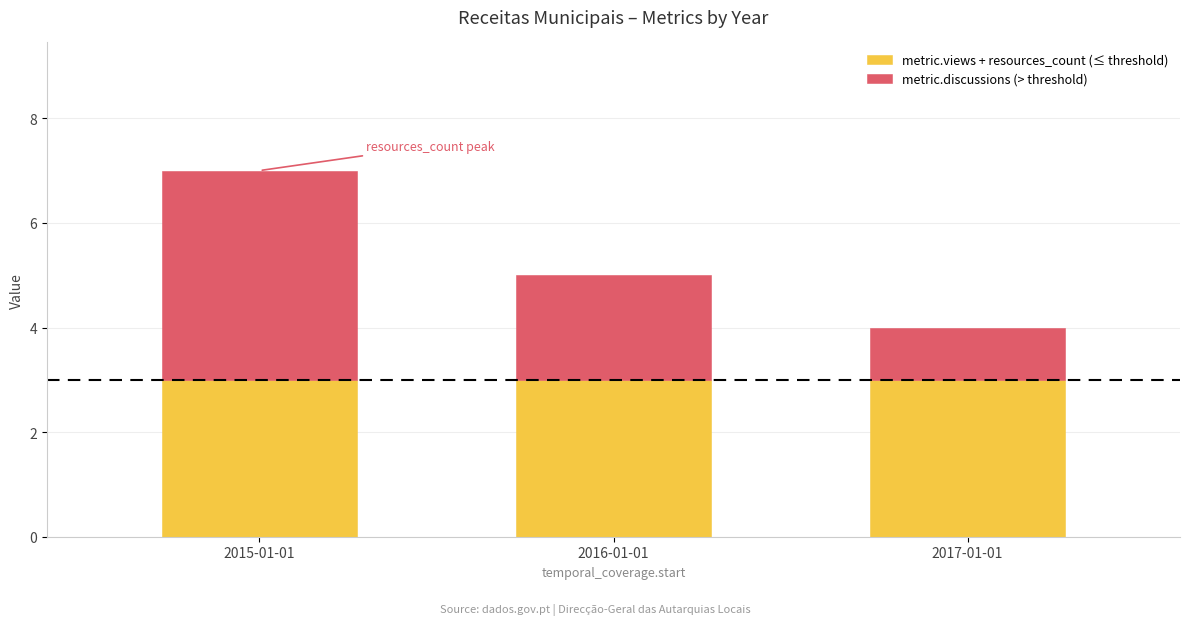

What is the total value across all series at 2016-01-01?

5